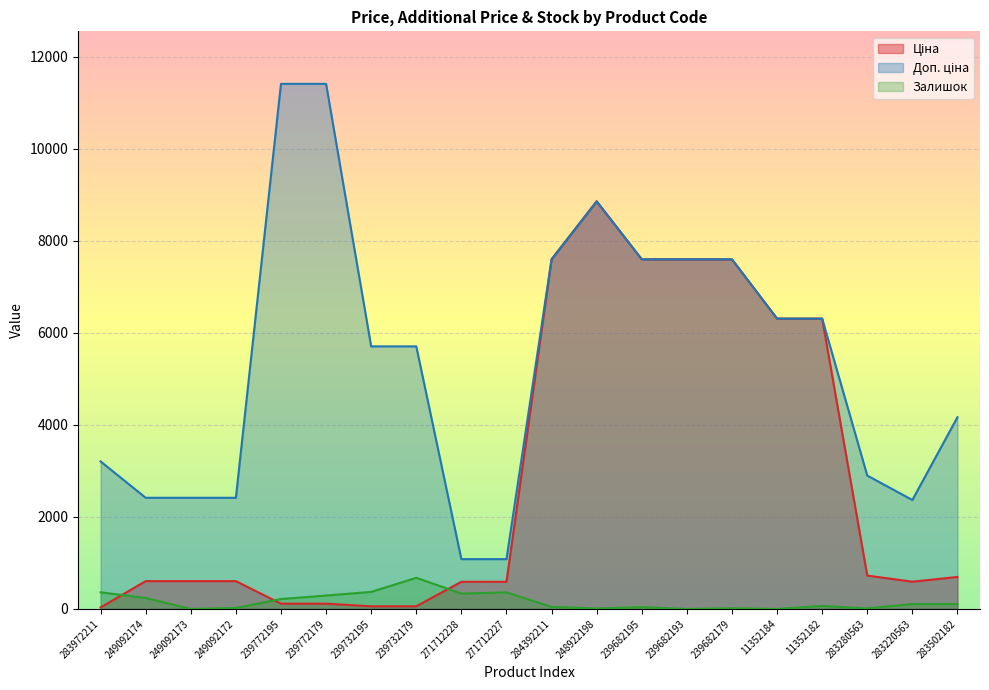

At how many categories does at least one series exceed 4773?

11